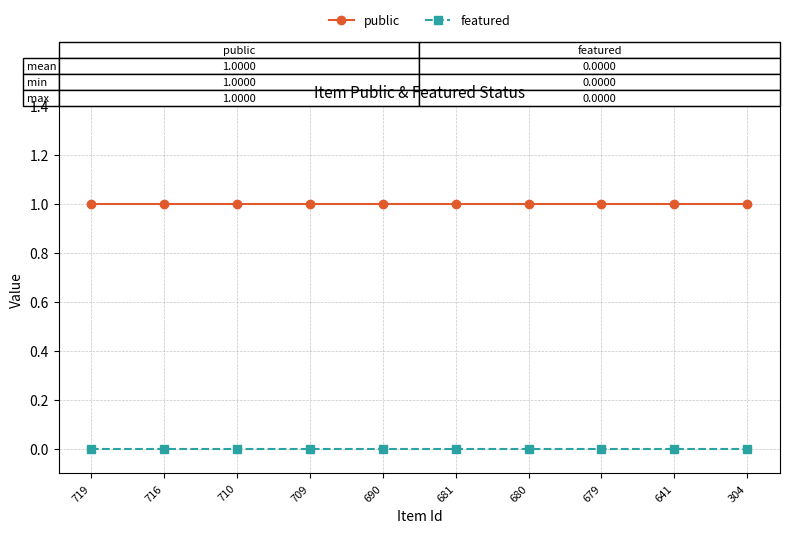

What is the sum of the public values at 679 and 304?

2